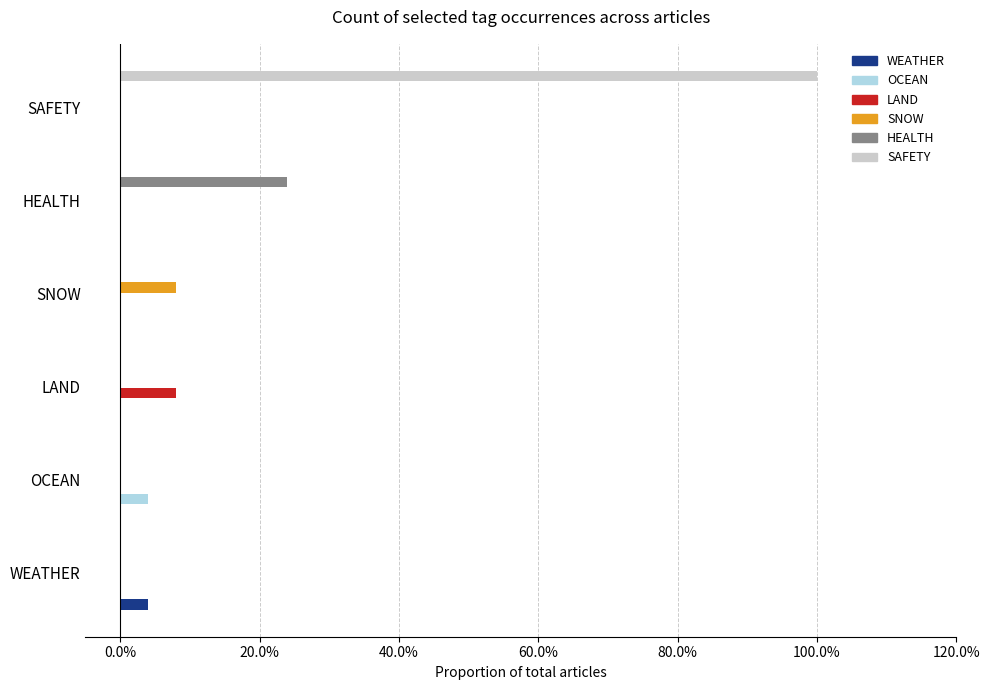

What position from the left is 6?

7